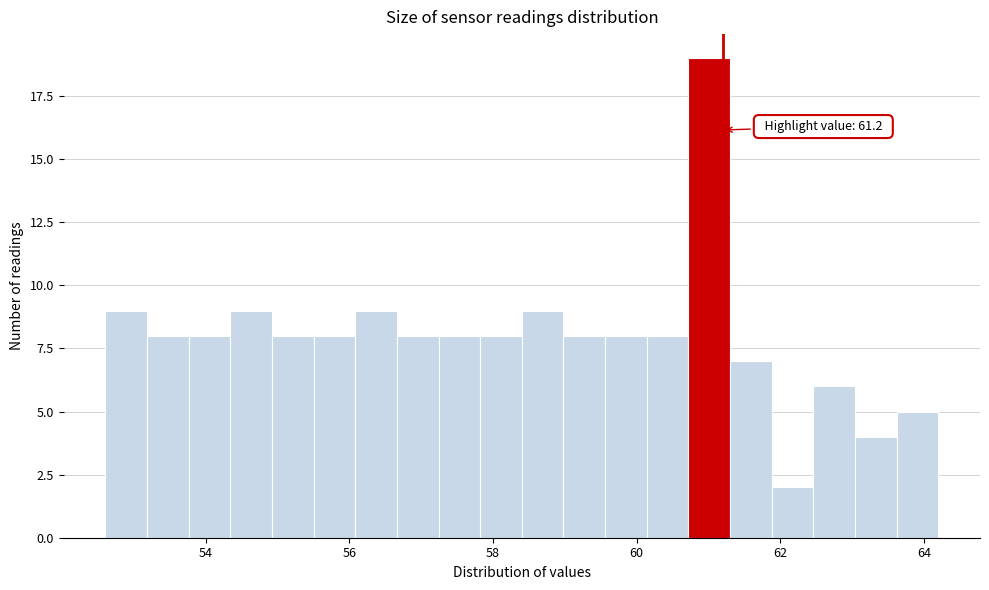

Read against the x-axis, roughly where is the centre of the tallest bar?

61.0